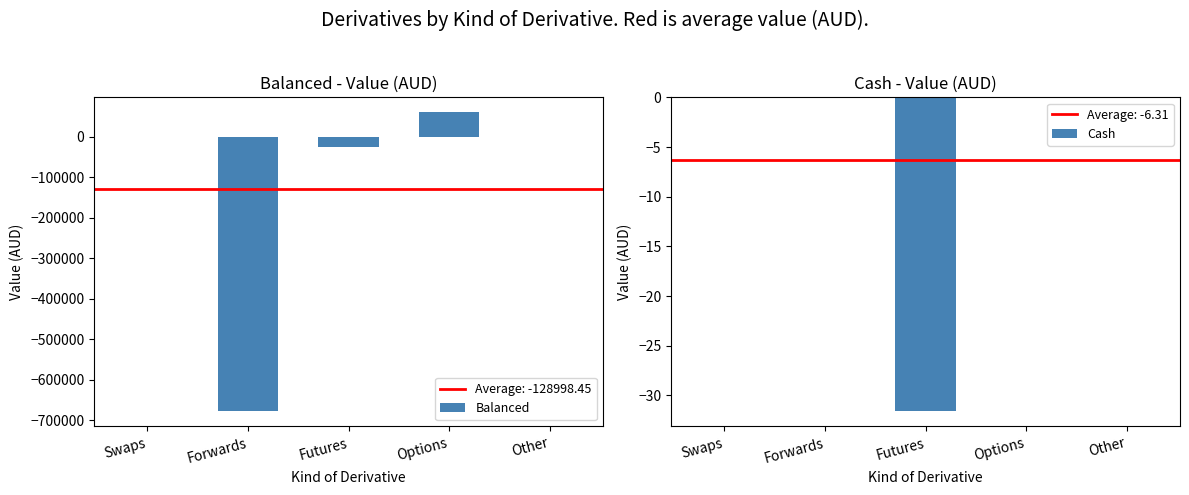

Reading left to right, extract all data points from this chart.

Balanced: Swaps=-277.1	Forwards=-678647.9	Futures=-26312.5	Options=60245.3	Other=0.0
Cash: Swaps=0.0	Forwards=0.0	Futures=-31.6	Options=0.0	Other=0.0